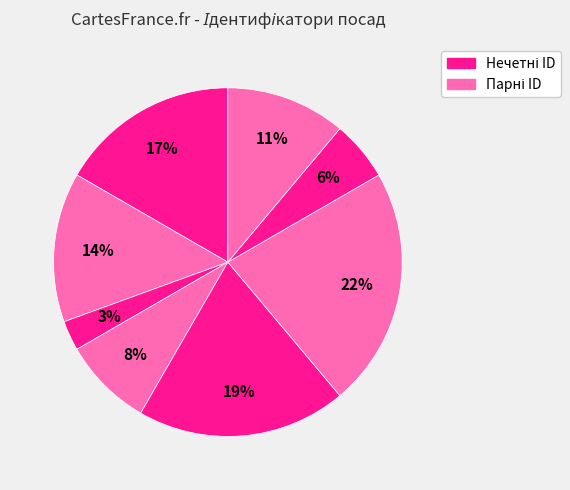

Count the number of slices in the pie.

8